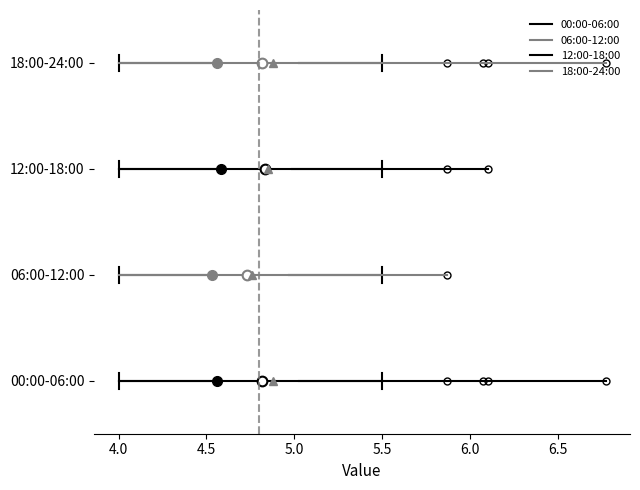

Reading bottom to top, transcribe this box plot: for each box, give where its median line is, the range the box spans, and where its two whiskers end, as read against the x-axis. The values are not printed on the chart, so give them approximately, as read against the axis.

00:00-06:00: median 4.80, box 4.55 to 5.05, whiskers 4.00 to 5.50
06:00-12:00: median 4.75, box 4.55 to 4.95, whiskers 4.00 to 5.50
12:00-18:00: median 4.85, box 4.60 to 5.00, whiskers 4.00 to 5.50
18:00-24:00: median 4.80, box 4.55 to 5.05, whiskers 4.00 to 5.50